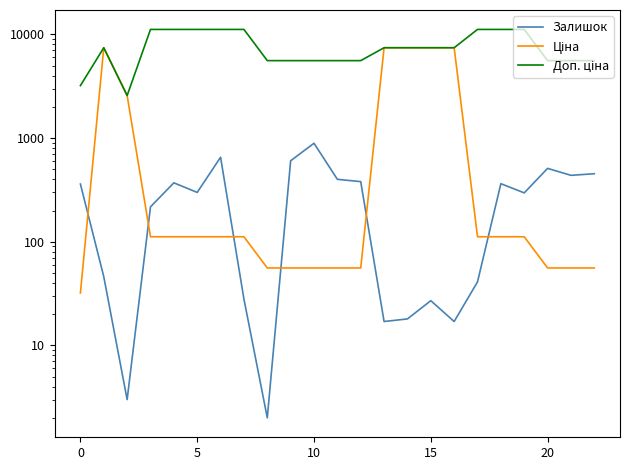

Is the value of Залишок at 11 greater than the value of Ціна at 15?

Yes